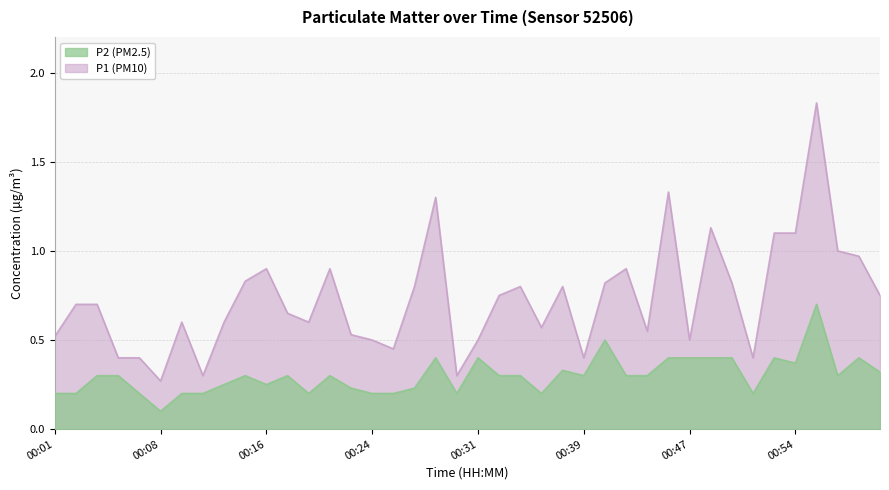

Rank the series by their average value, from highest to lowest.

P1, P2